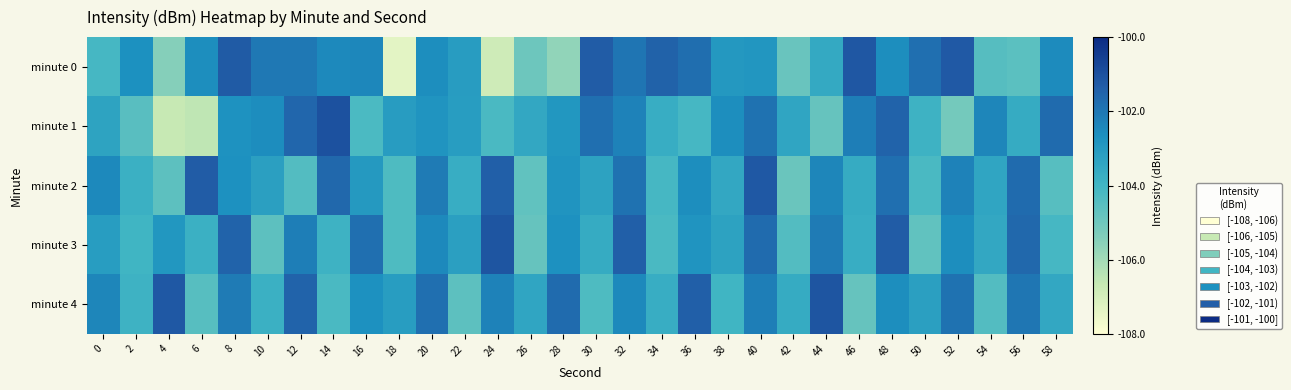

Which has a higher value, 56 or 58?

58